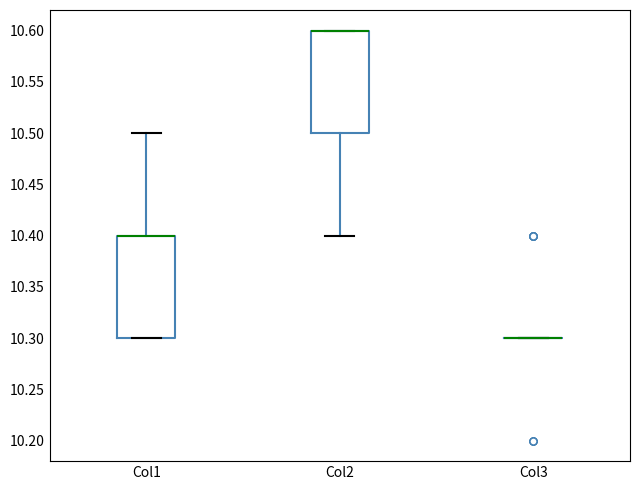

Reading left to right, read every box against the y-axis: the position of its median line, the range the box covers, and the ends of its whiskers. The values are not printed on the chart, so give them approximately, as read against the axis.

Col1: median 10.4 (drawn on the box's upper edge), box 10.3 to 10.4, whiskers 10.3 to 10.5
Col2: median 10.6 (drawn on the box's upper edge), box 10.5 to 10.6, whiskers 10.4 to 10.6
Col3: box collapsed to a line at 10.3, whiskers 10.3 to 10.3